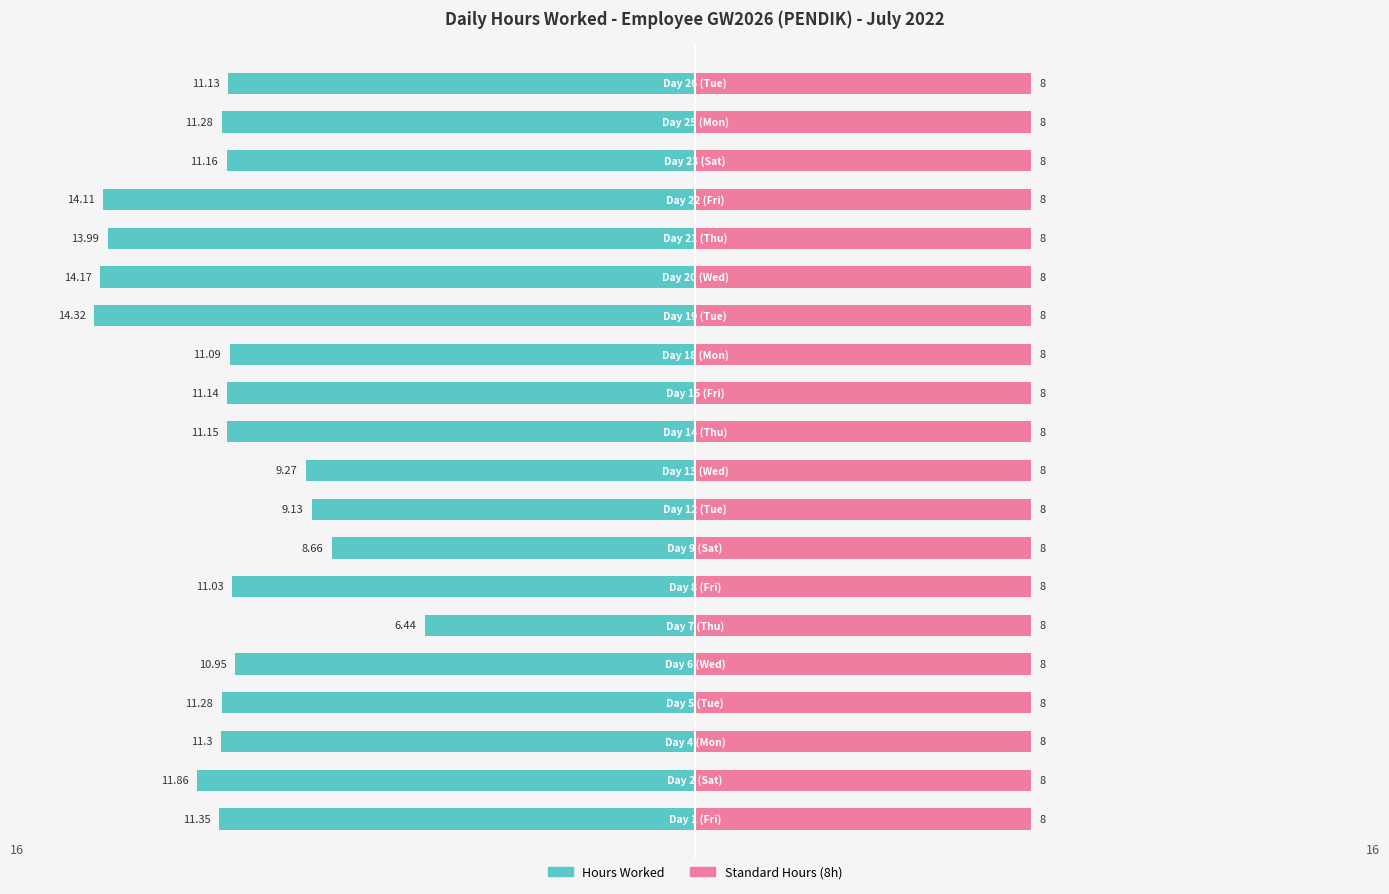

Where does the Hours Worked series first go above -11?

4